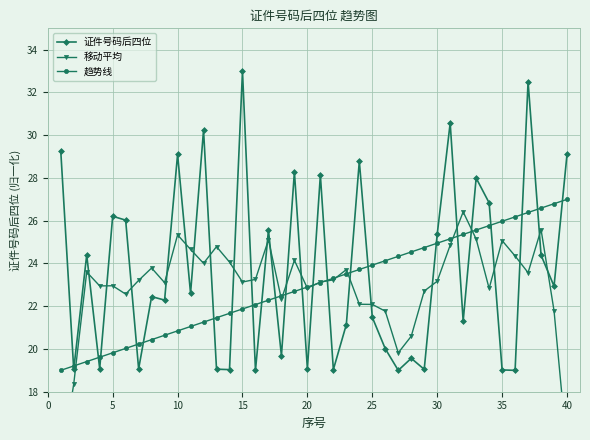

What is the greatest value displayed?

33.0